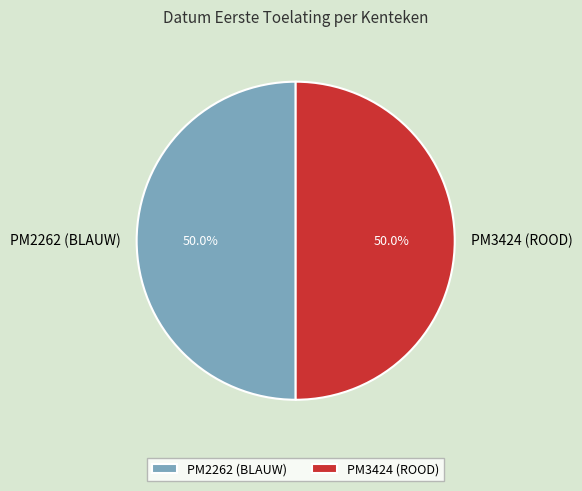

What percentage is the PM3424 (ROOD) slice, to the nearest percent?

50%